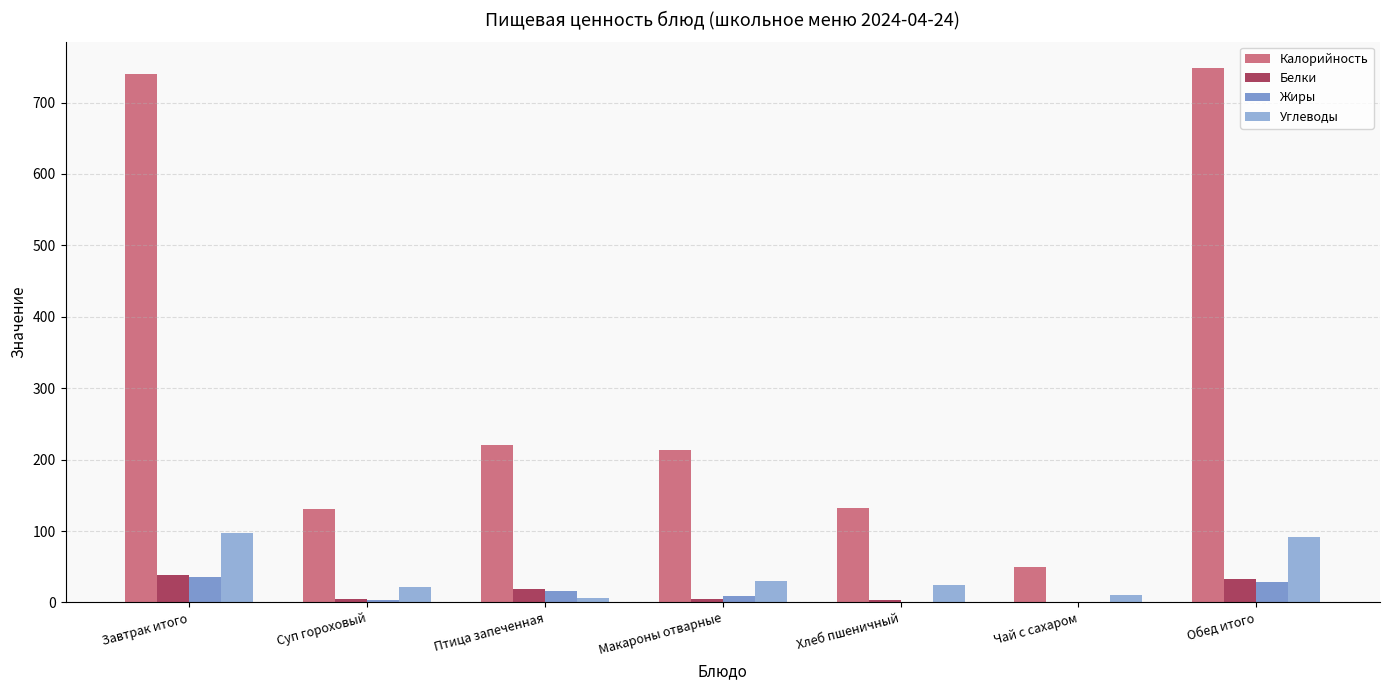

Is the value of Углеводы at Хлеб пшеничный greater than the value of Белки at Макароны отварные?

Yes